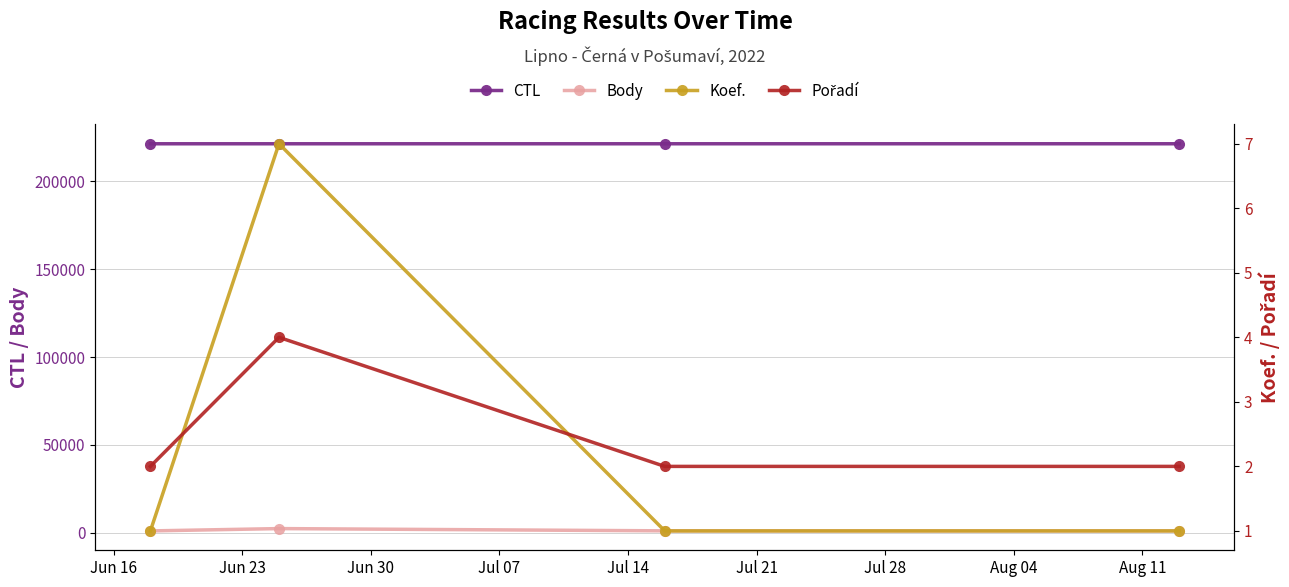

True or false: CTL and Pořadí cross at least once.

False